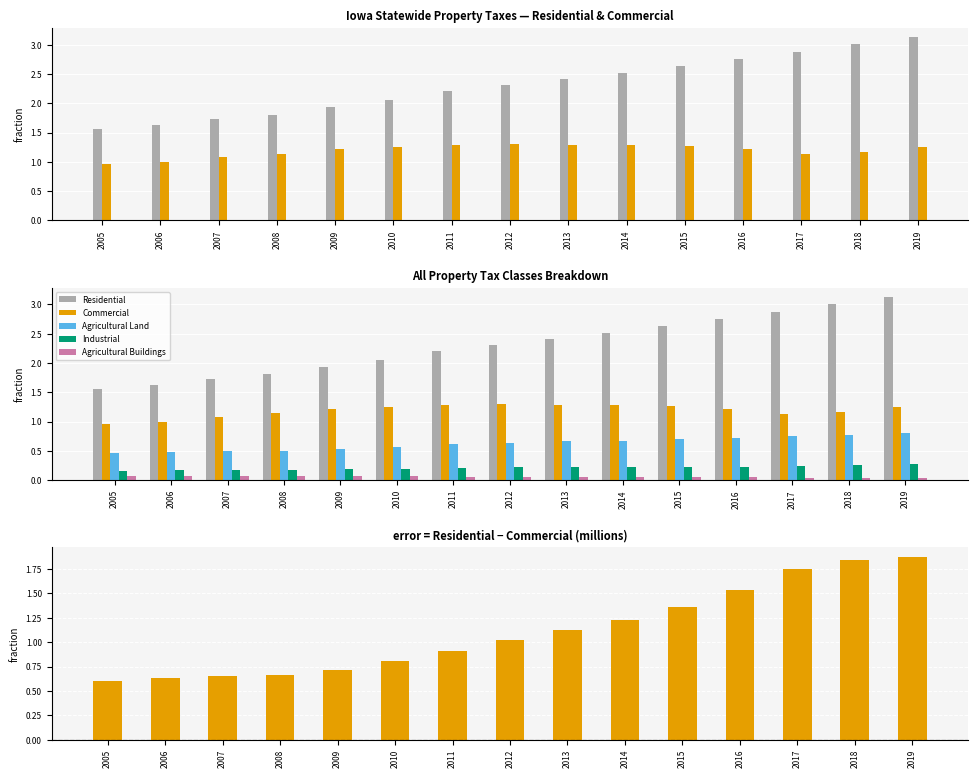

How many data points does each series have?

15